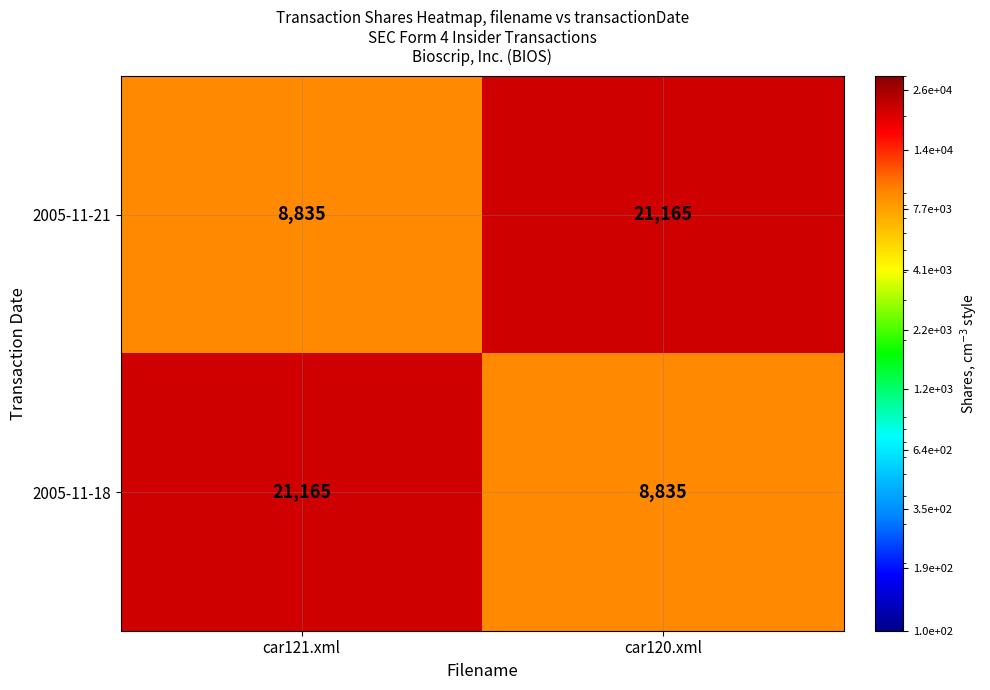

What value does the 2005-11-18 series have at car120.xml, to the nearest 50?

8850